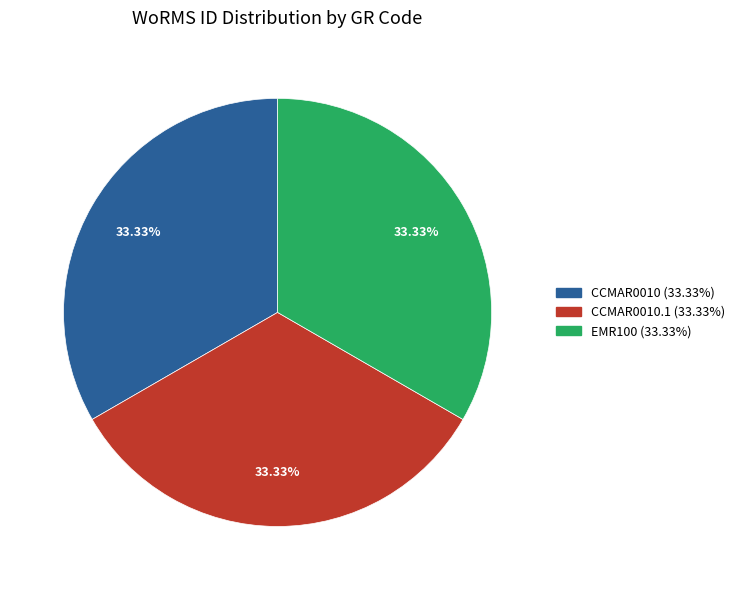

Is there any slice that represents more than half of the pie?

No